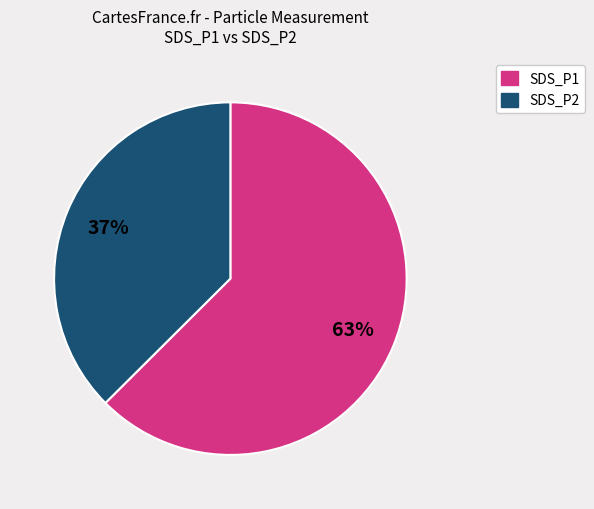

The SDS_P1 slice represents 63% of the pie. True or false?

True